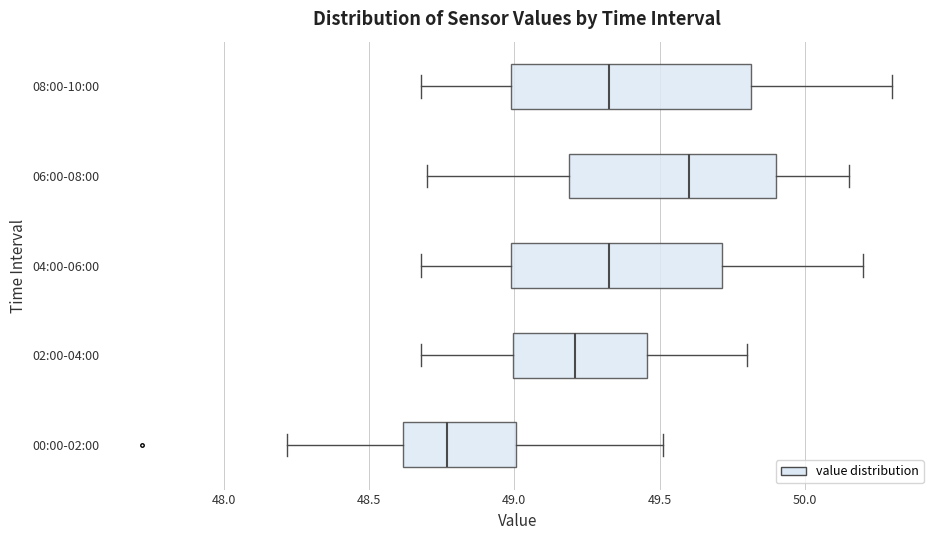

Where does the left whisker of the box for 02:00-04:00 end on the x-axis? The values are not printed on the chart, so give them approximately, as read against the axis.

48.70